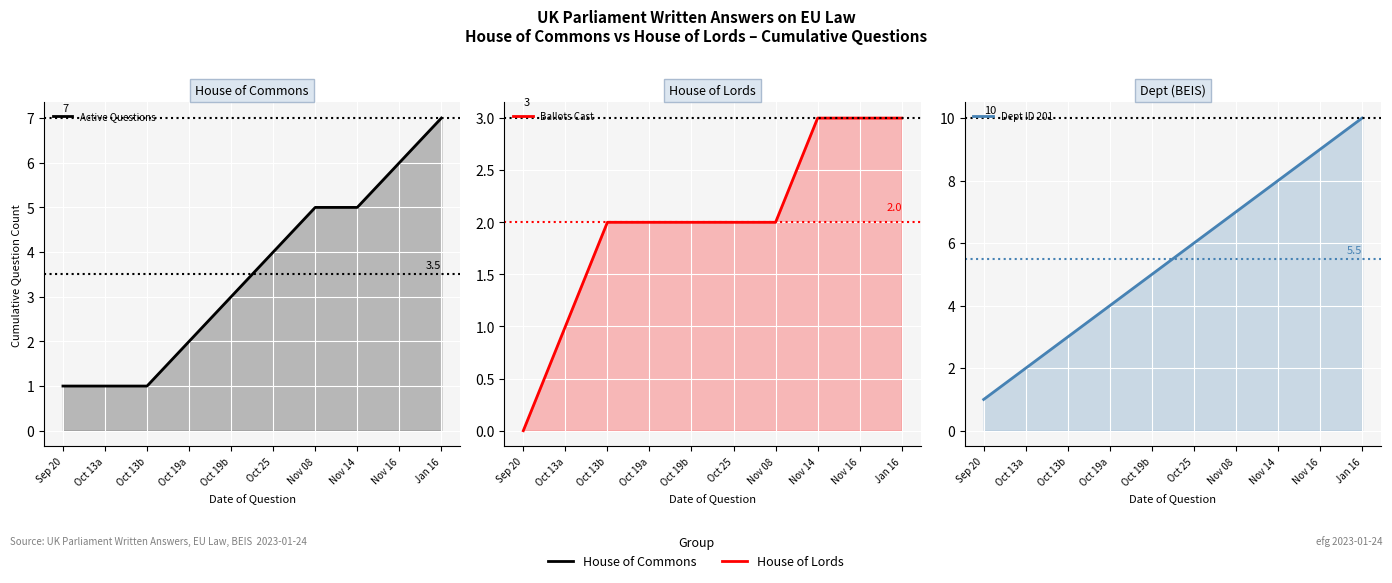

What position from the left is Oct 19b?

5